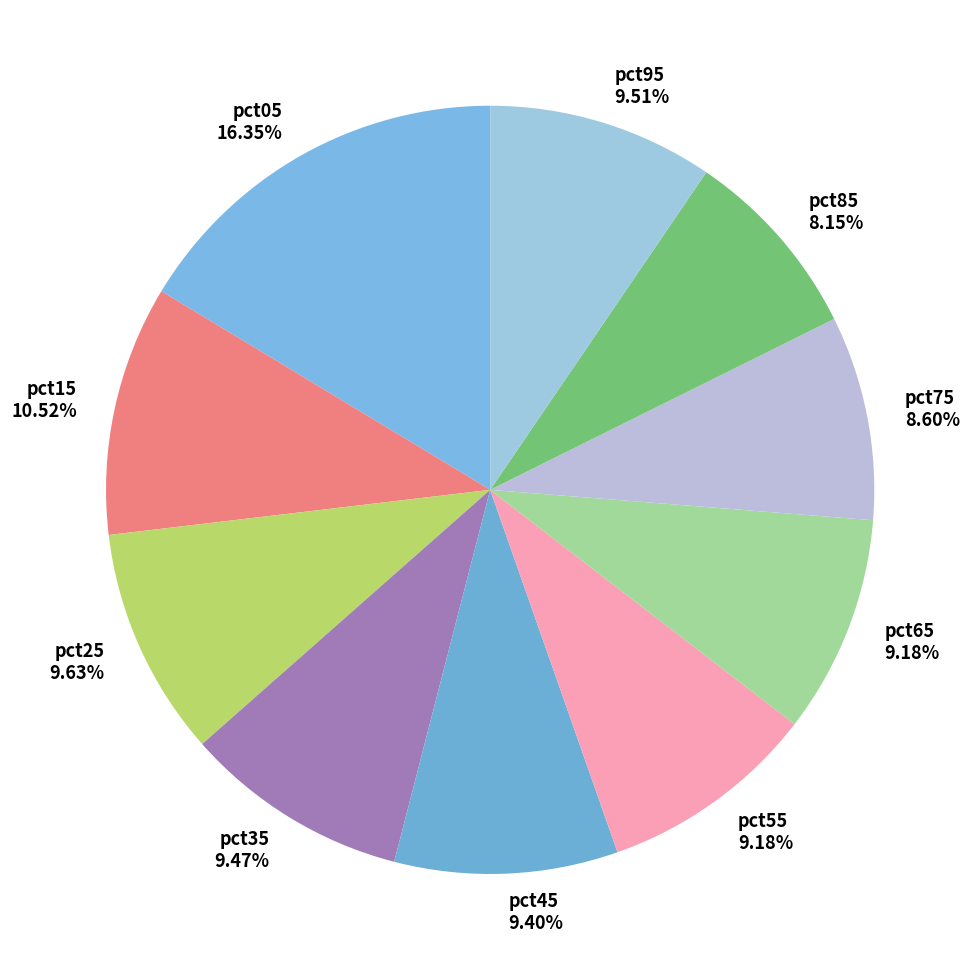

Approximately how many times larger is the value at pct15 compared to pct05?

0.6